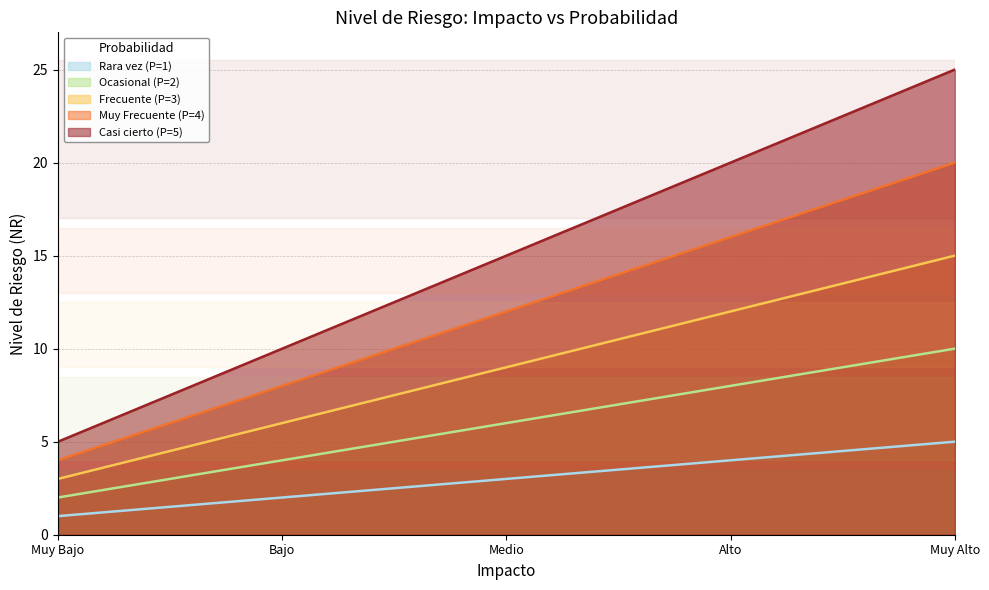

What are all the series names shown in the legend?

Rara vez (P=1), Ocasional (P=2), Frecuente (P=3), Muy Frecuente (P=4), Casi cierto (P=5)